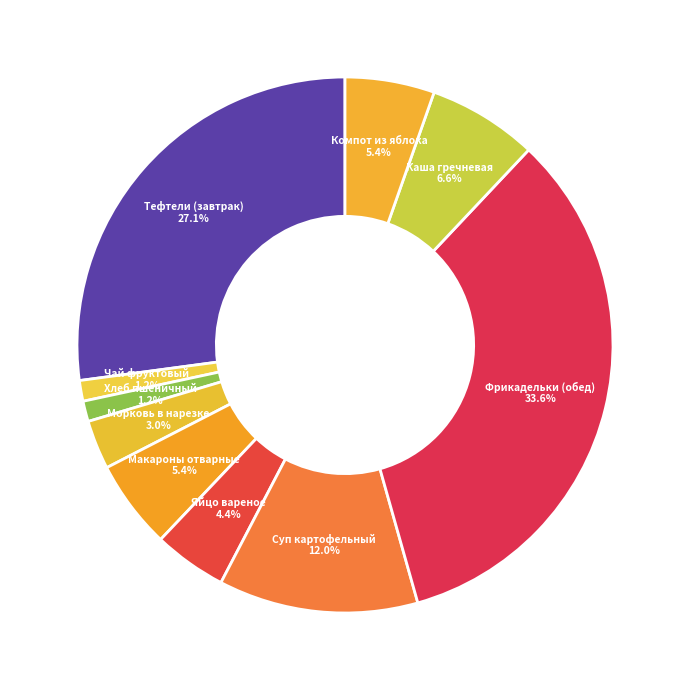

Approximately how many times larger is the value at Яйцо вареное compared to Морковь в нарезке?

1.5